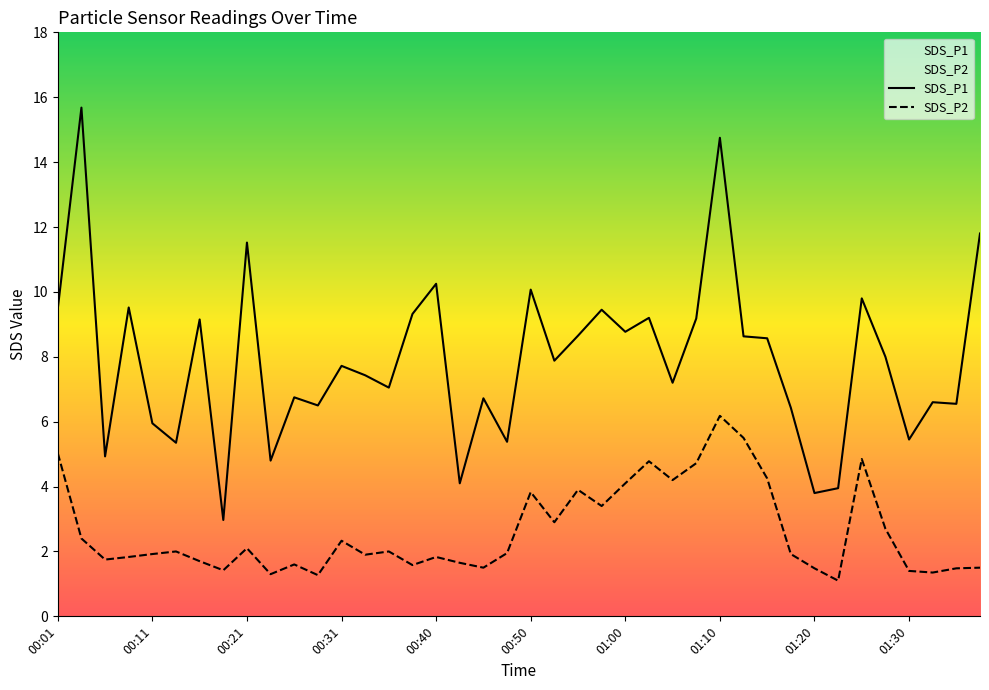

List the series in order of their peak value, highest first.

SDS_P1, SDS_P2